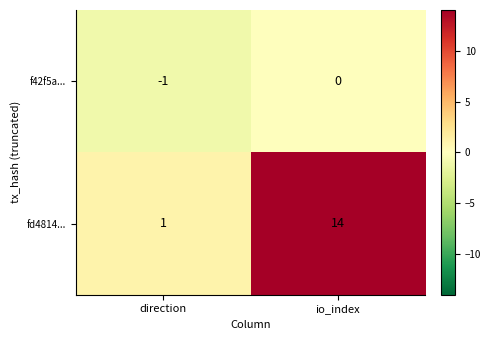

How many distinct data groups are displayed?

2